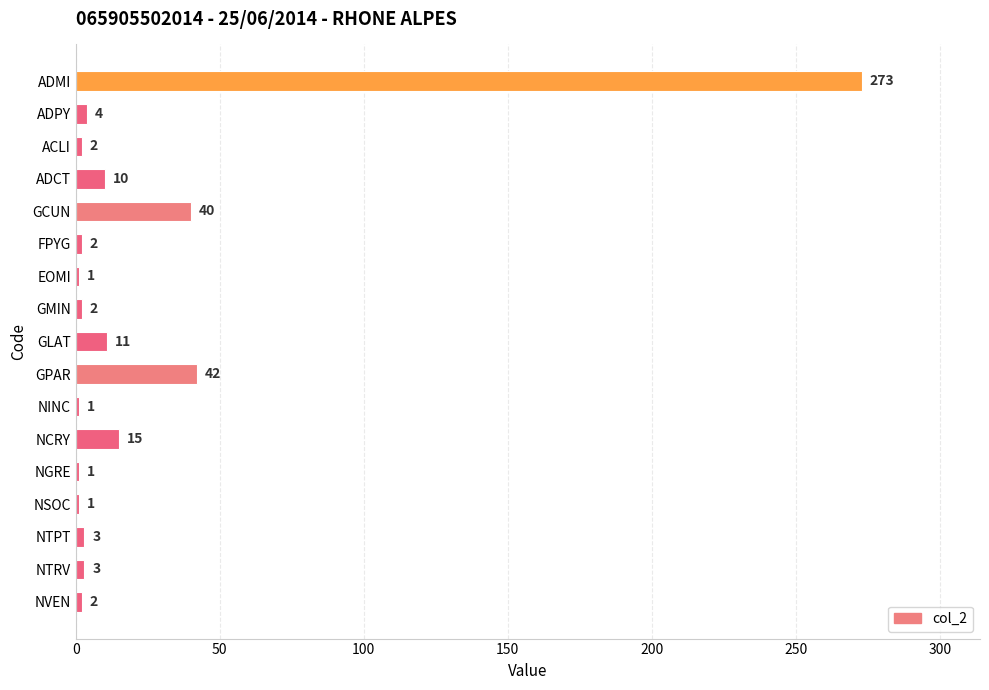

What is the label of the 8th bar from the top?

GMIN